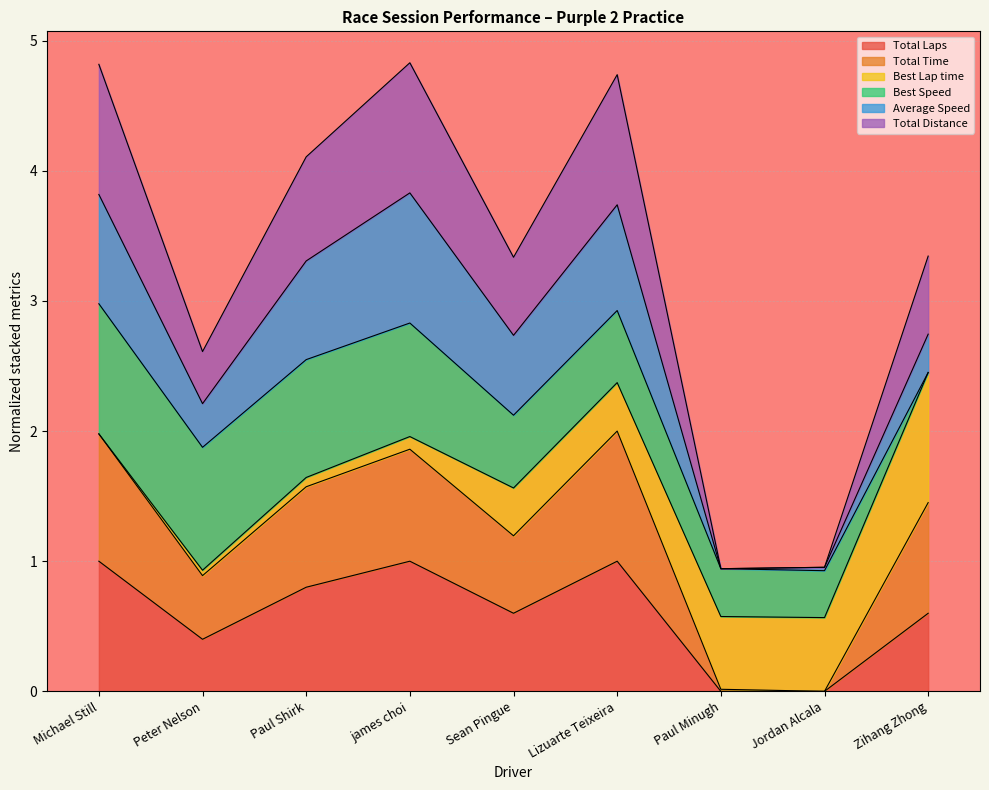

What is the highest value of the Total Laps series?

1.0